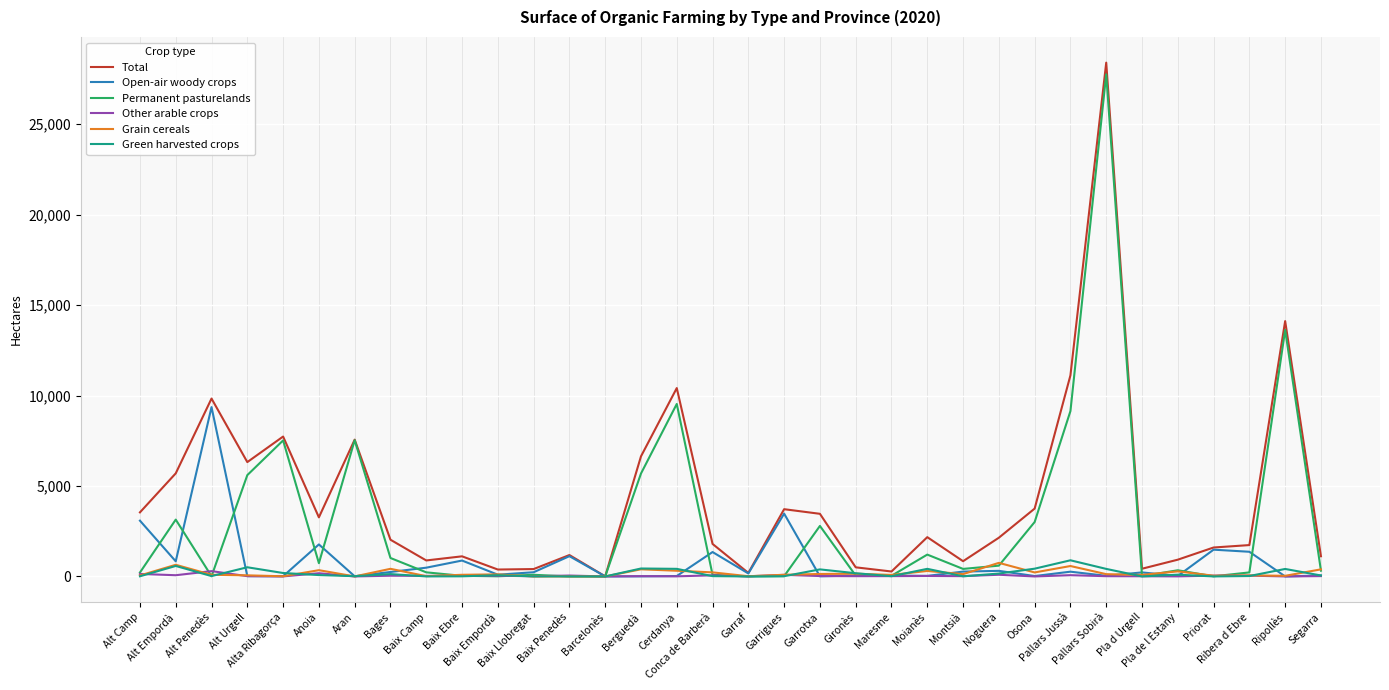

What is the greatest value displayed?

28409